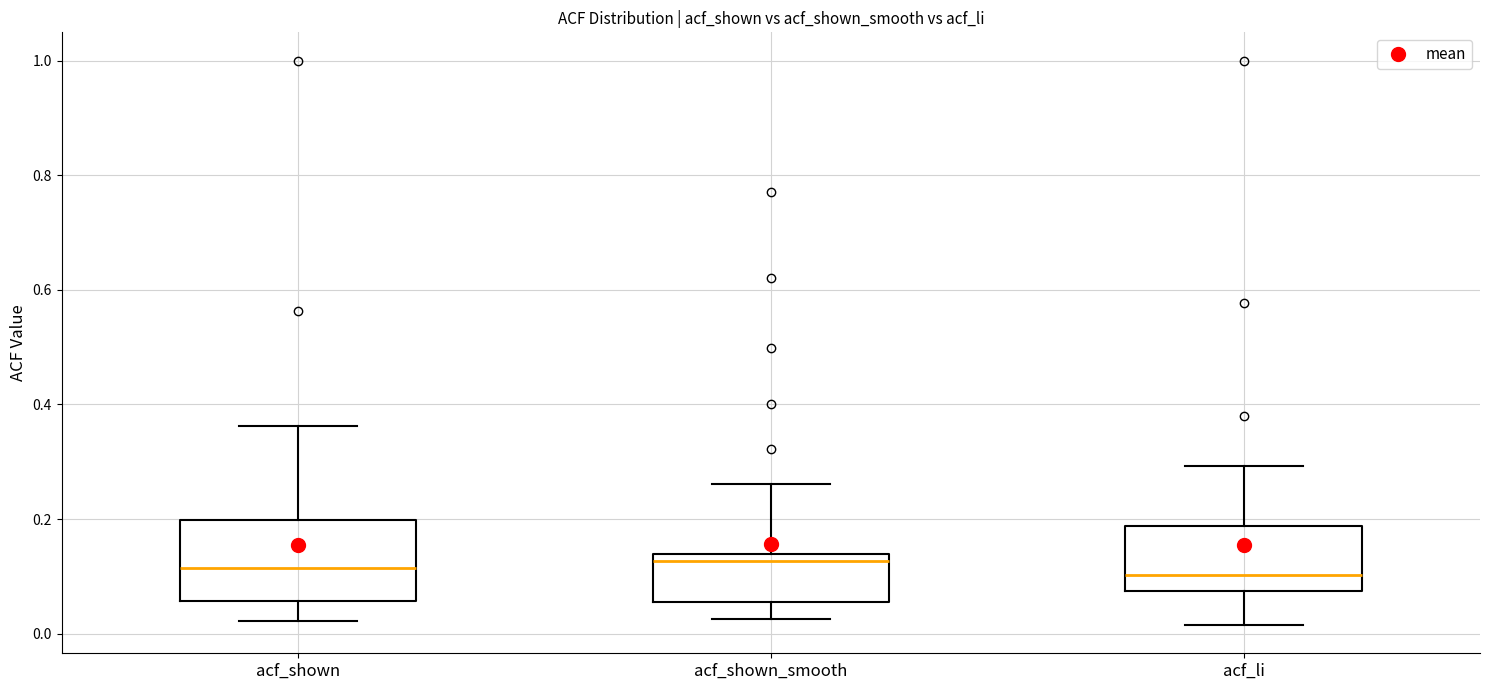

Which box is the tallest, from its lower edge to its upper edge?

acf_shown